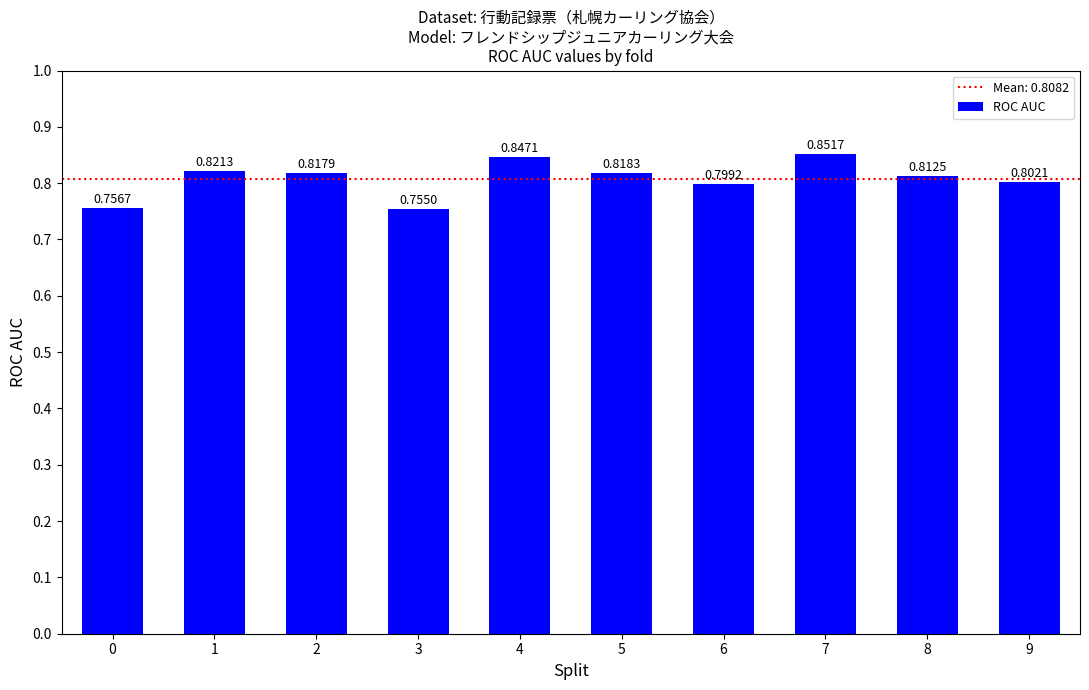

Where is the data nearest to the value 0?

3